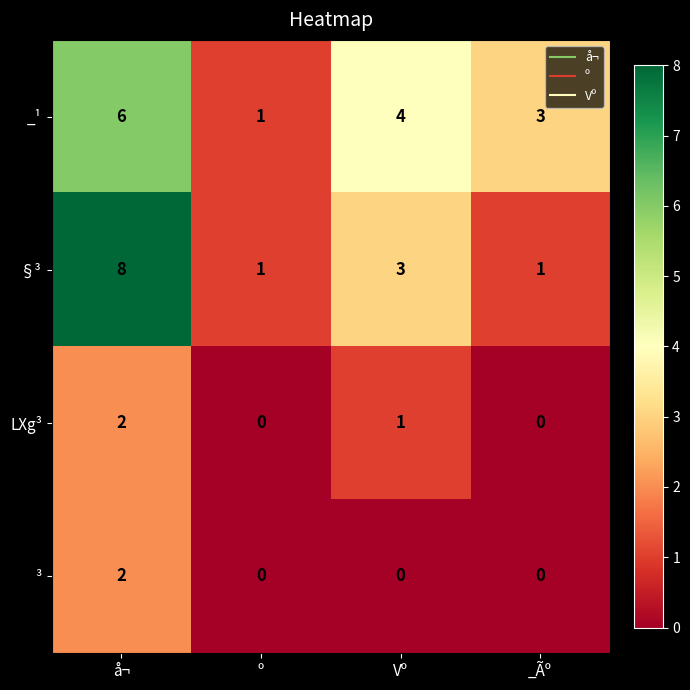

The value of §³ at å¬ is 8. True or false?

True